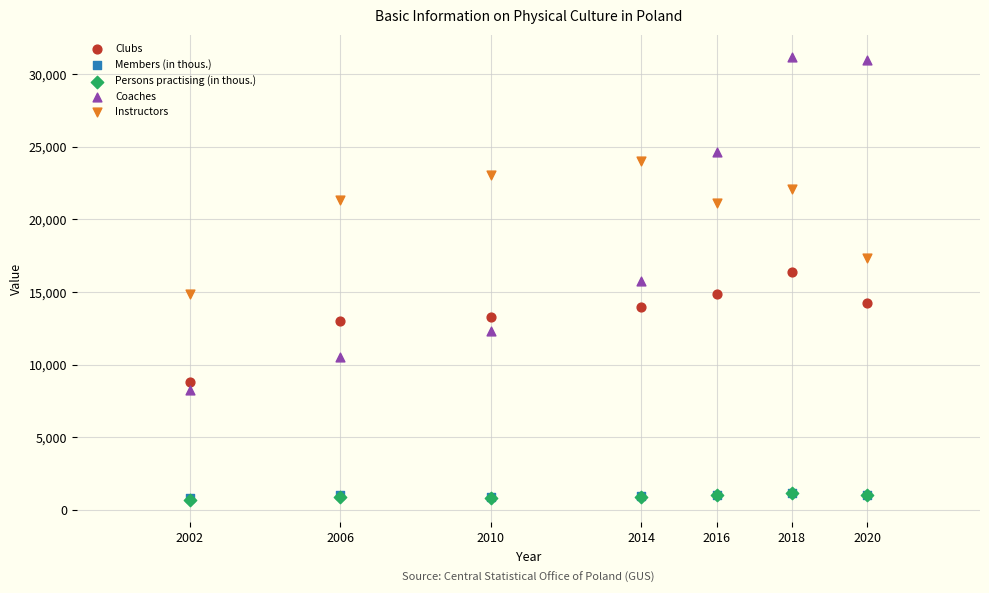

What are all the series names shown in the legend?

Clubs, Members (in thous.), Persons practising (in thous.), Coaches, Instructors